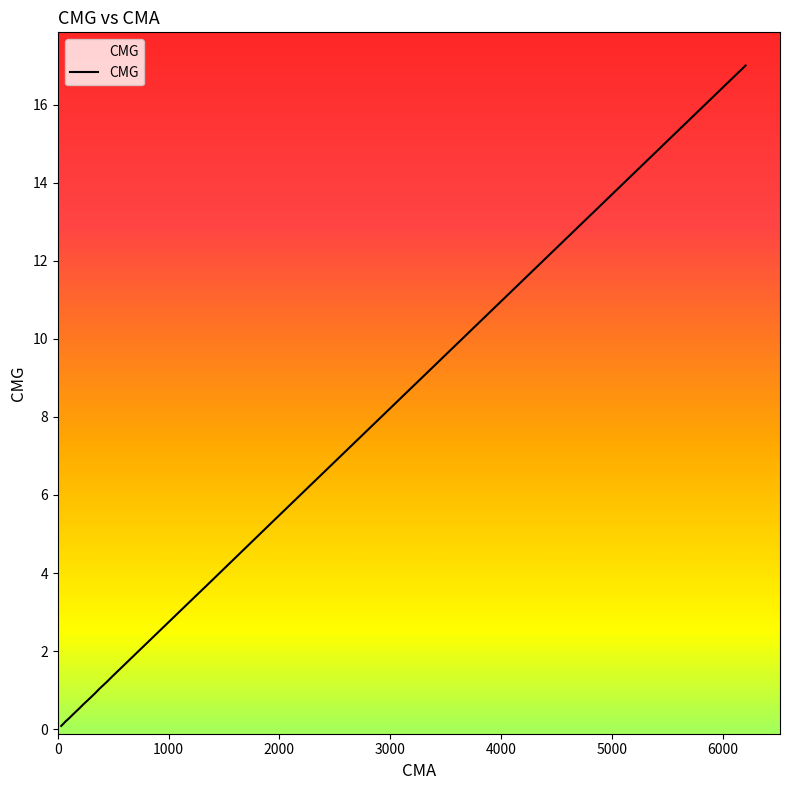

What is the minimum value shown in the chart?

0.1